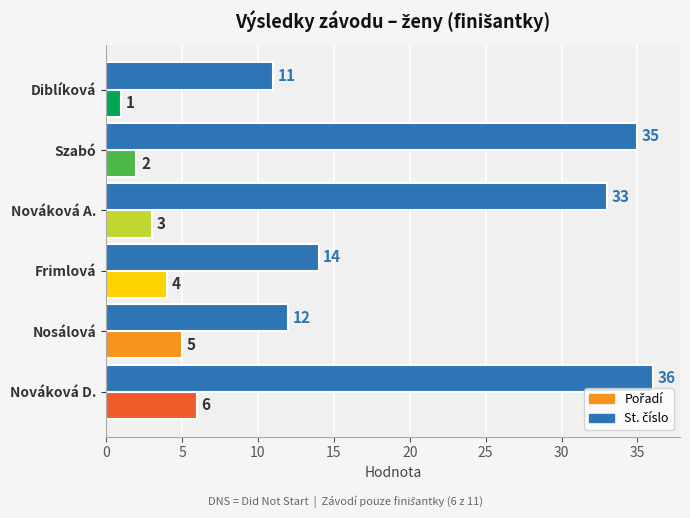

At which category is the sum across all series the highest?

Nováková D.